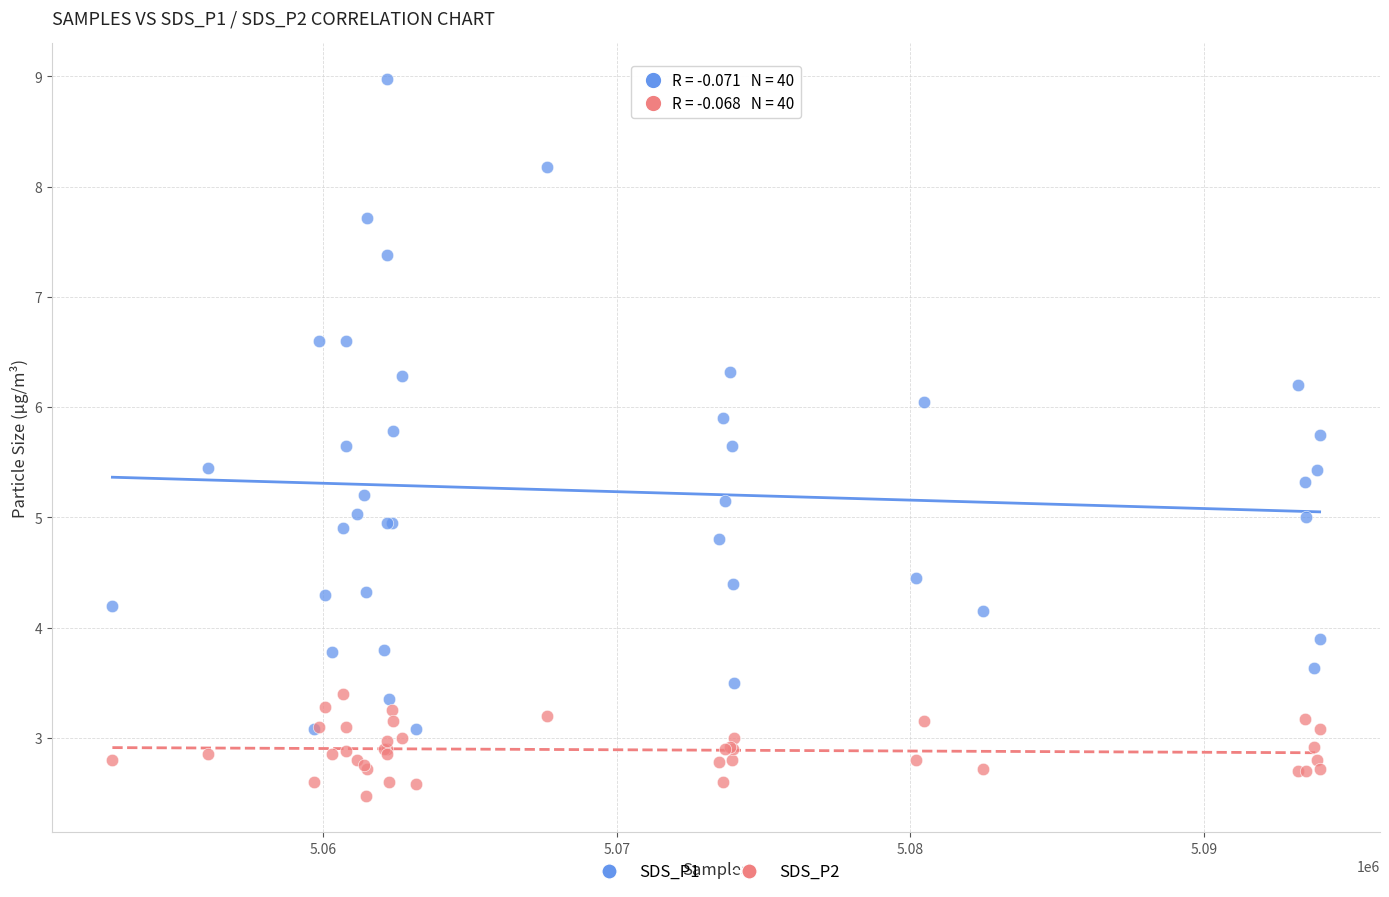

Which series contains the lowest Y value?

SDS_P2